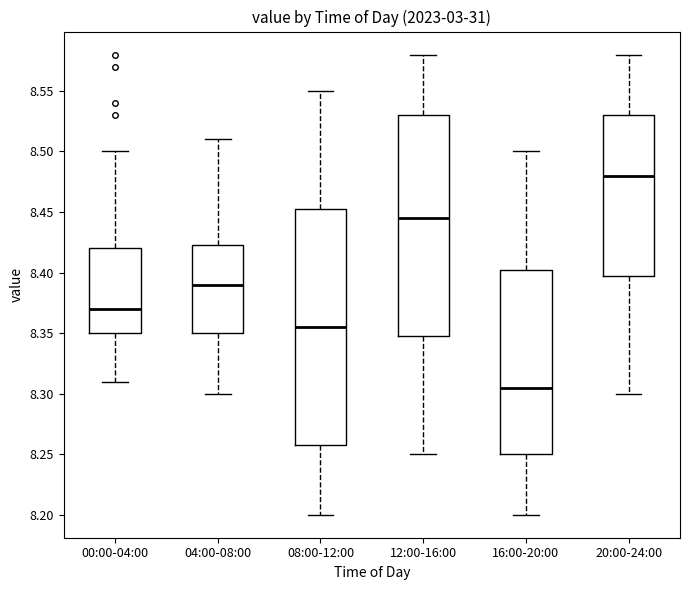

Reading left to right, read every box against the y-axis: the position of its median line, the range the box covers, and the ends of its whiskers. The values are not printed on the chart, so give them approximately, as read against the axis.

00:00-04:00: median 8.370, box 8.350 to 8.420, whiskers 8.310 to 8.500
04:00-08:00: median 8.390, box 8.350 to 8.425, whiskers 8.300 to 8.510
08:00-12:00: median 8.355, box 8.260 to 8.455, whiskers 8.200 to 8.550
12:00-16:00: median 8.445, box 8.350 to 8.530, whiskers 8.250 to 8.580
16:00-20:00: median 8.305, box 8.250 to 8.405, whiskers 8.200 to 8.500
20:00-24:00: median 8.480, box 8.400 to 8.530, whiskers 8.300 to 8.580